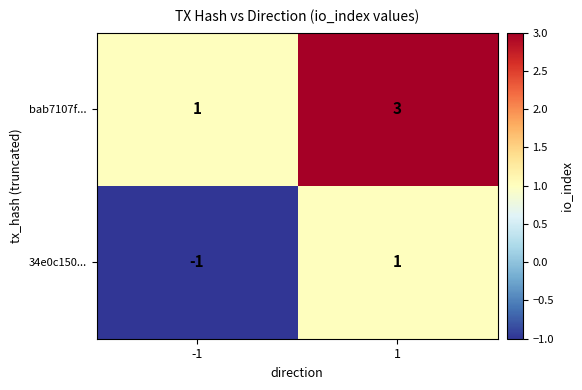

Is it true that bab7107f... equals 3 at 1?

True